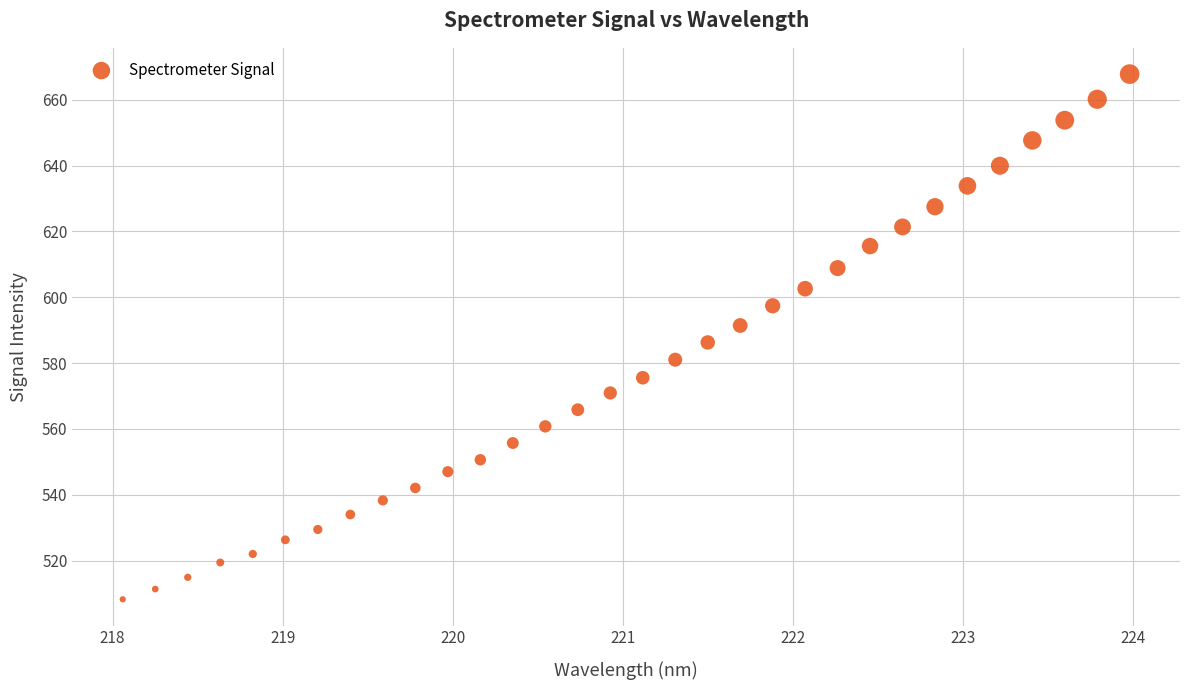

What is the range of X values (max minus min)?

5.9